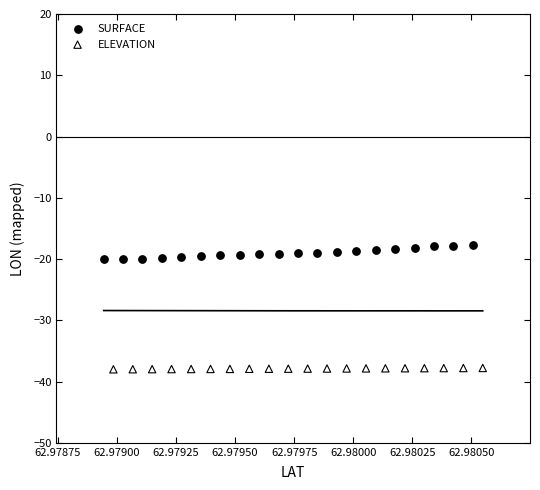

Which series reaches the minimum Y coordinate?

ELEVATION